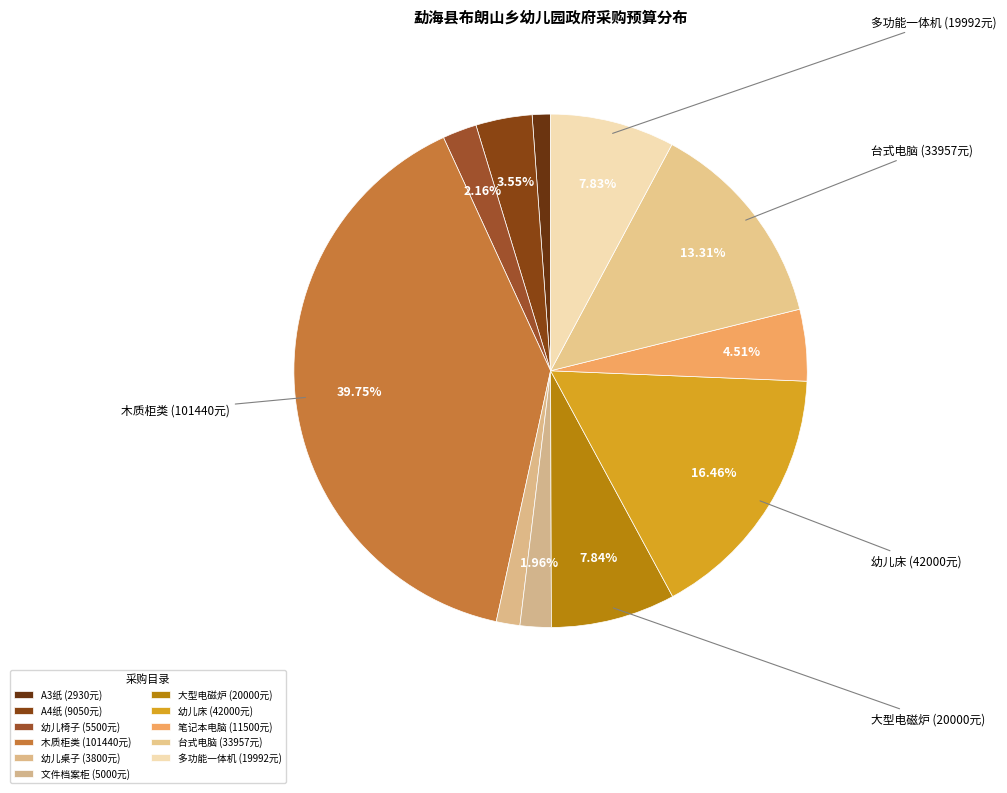

Which slice is the largest?

A060501 木质柜类